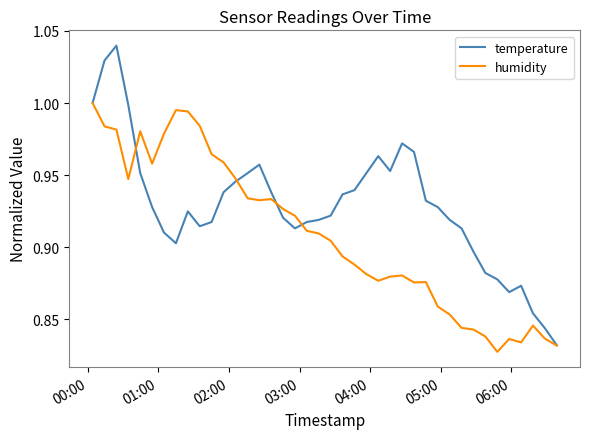

Rank the series by their maximum value, from lowest to highest.

humidity, temperature